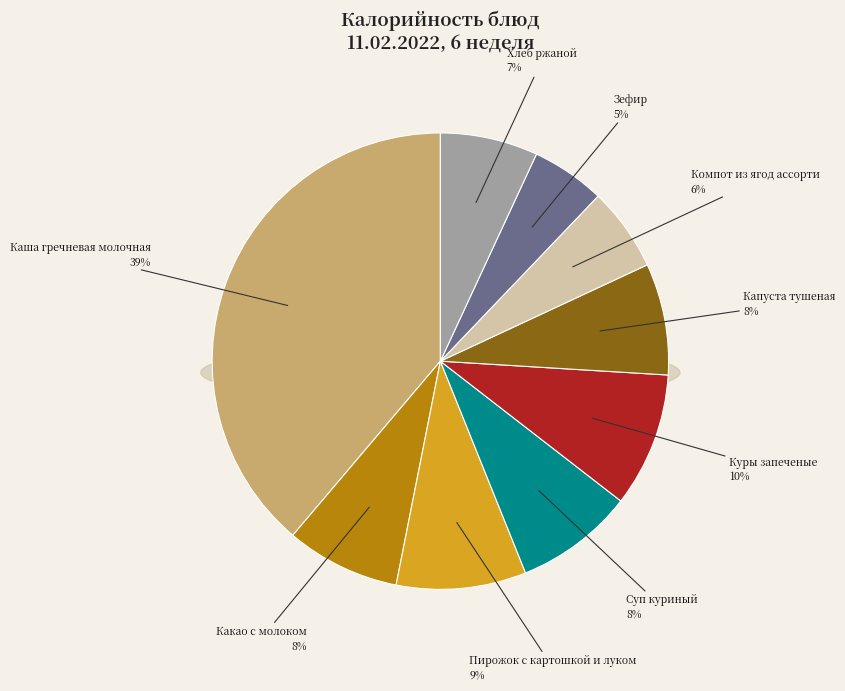

What is the largest slice in the pie chart?

Каша гречневая молочная